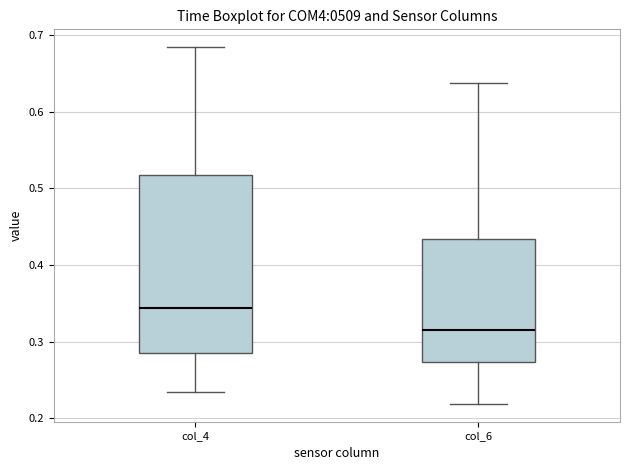

Reading left to right, read every box against the y-axis: the position of its median line, the range the box covers, and the ends of its whiskers. The values are not printed on the chart, so give them approximately, as read against the axis.

col_4: median 0.34, box 0.28 to 0.52, whiskers 0.23 to 0.68
col_6: median 0.32, box 0.27 to 0.43, whiskers 0.22 to 0.64